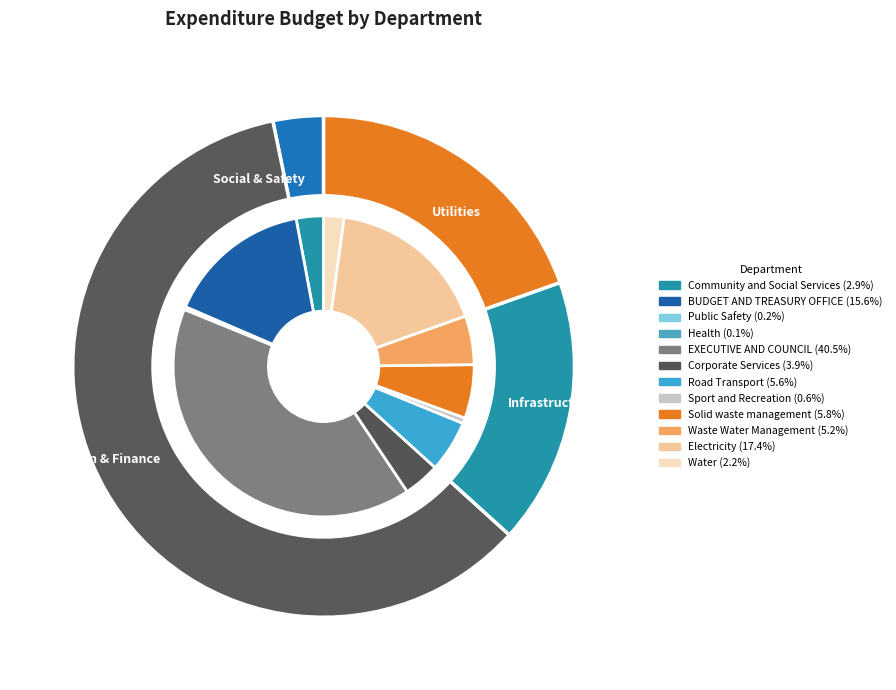

To the nearest percent, what portion does Waste Water Management represent?

5%